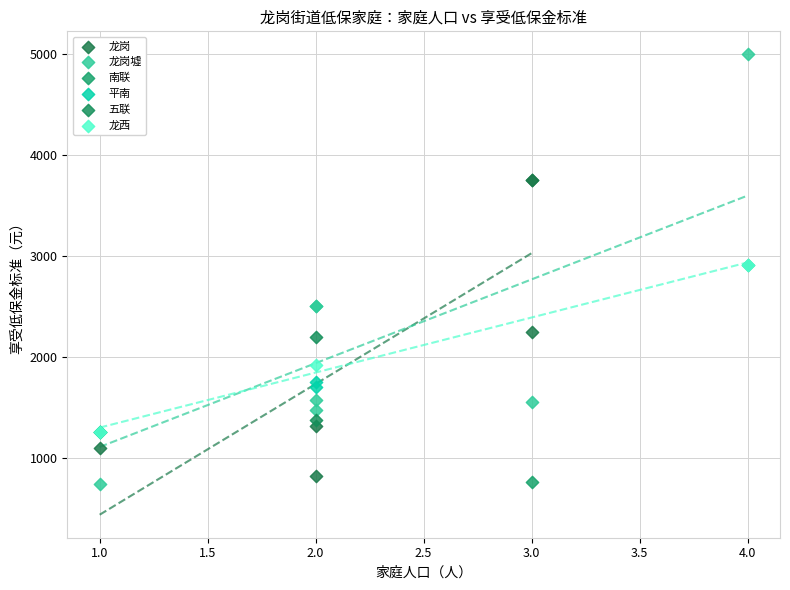

What are all the series names shown in the legend?

龙岗, 龙岗墟, 南联, 平南, 五联, 龙西